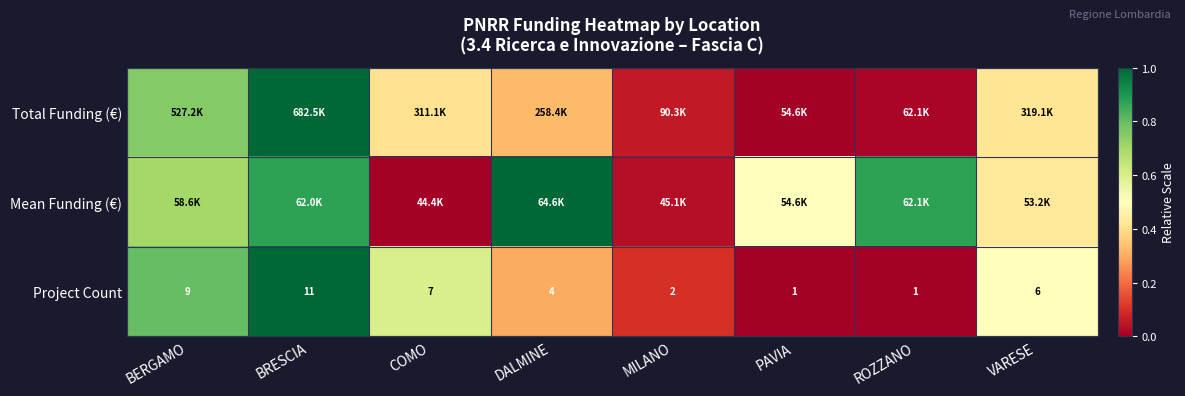

What is the total value across all series at VARESE?

1.4